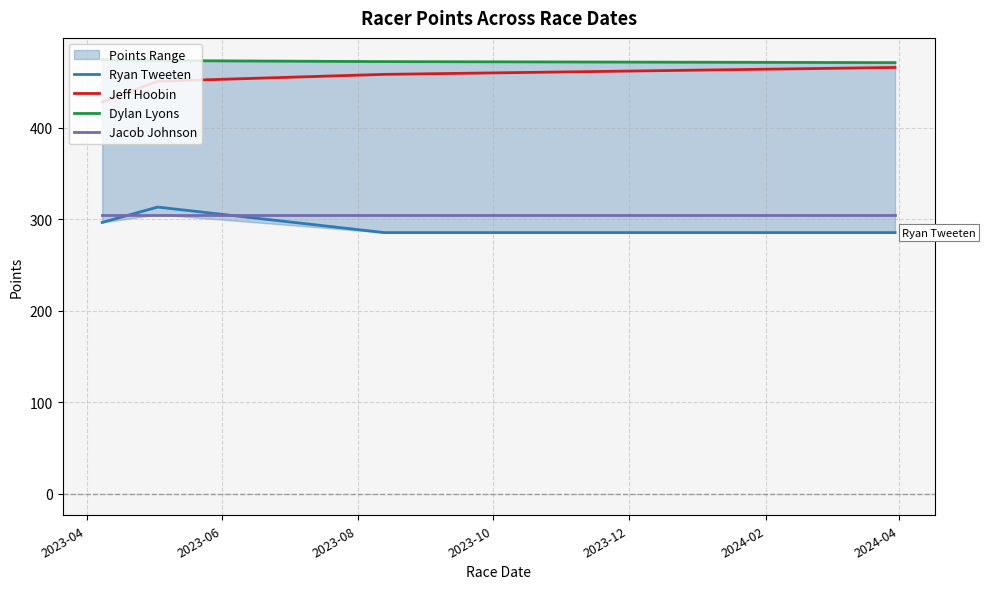

What is the highest value of the Jeff Hoobin series?

465.8